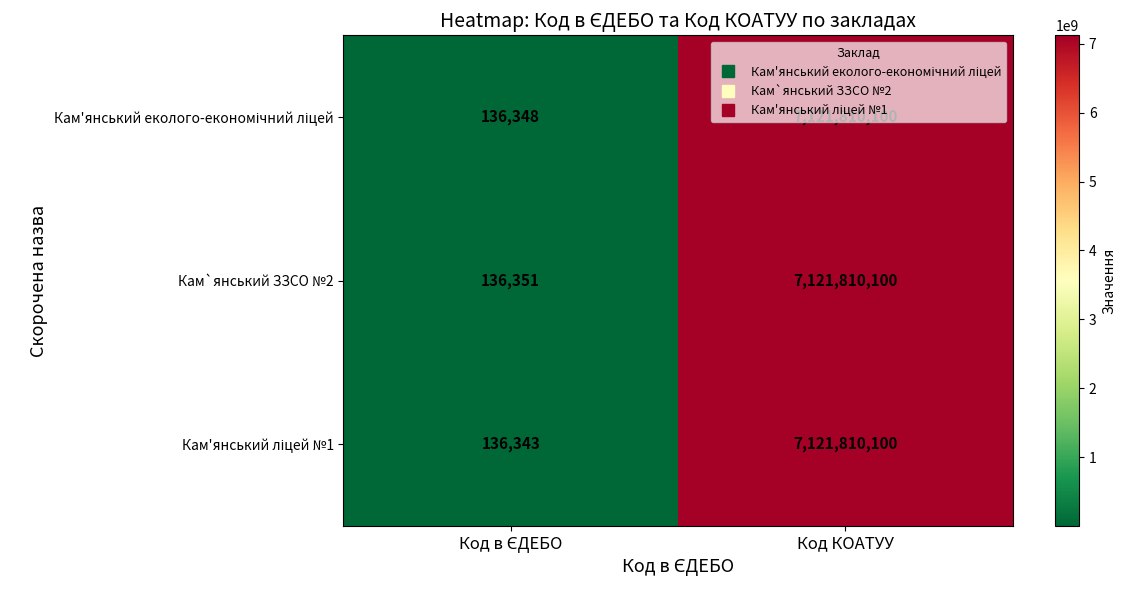

At which category is the sum across all series the highest?

Код КОАТУУ